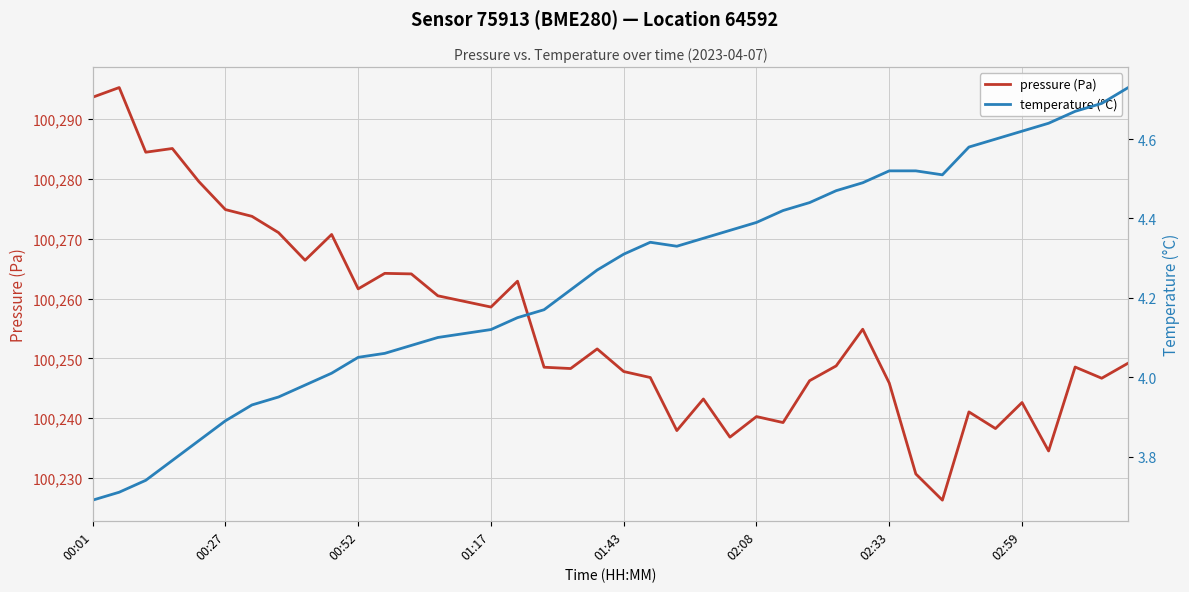

Which series has the largest total across all categories?

pressure (Pa)